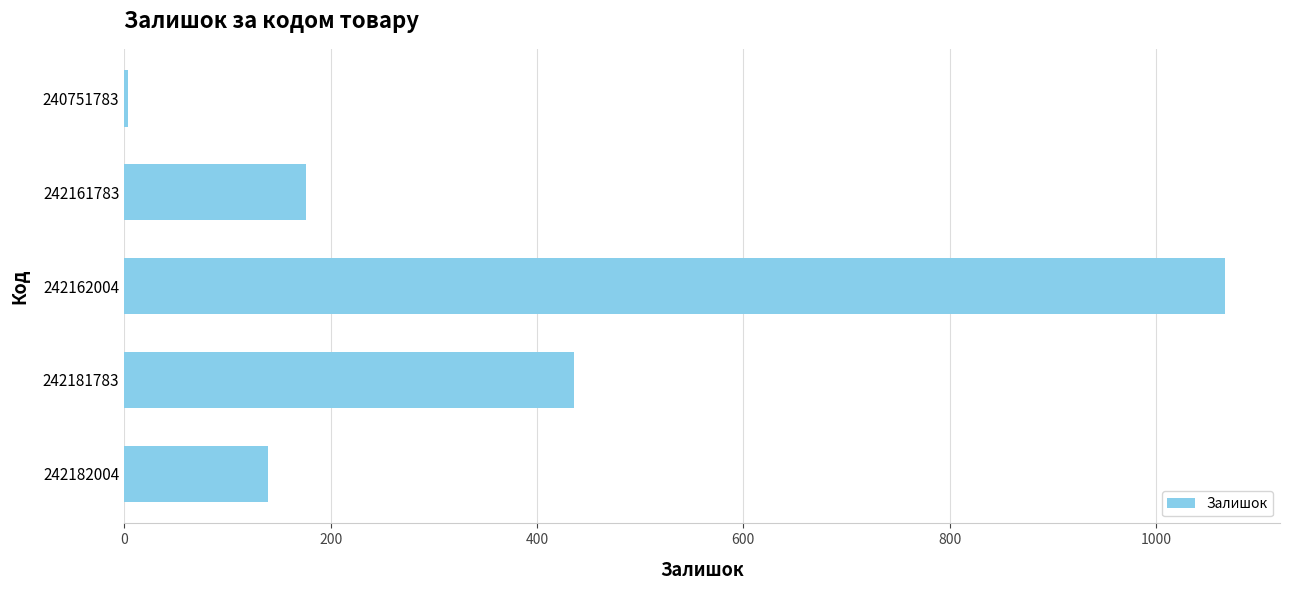

How many data points does each series have?

5